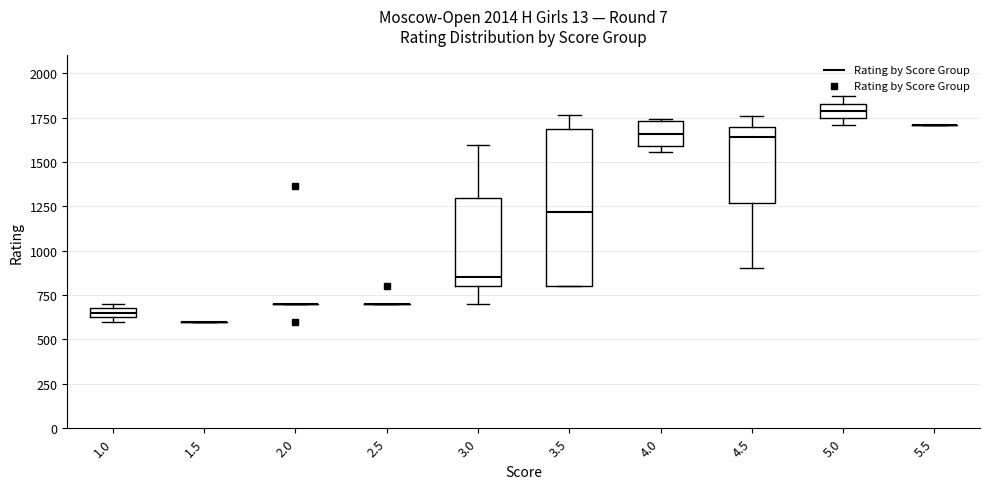

Where is the lower edge of the box at x = 4.5 on the y-axis? The values are not printed on the chart, so give them approximately, as read against the axis.

1250